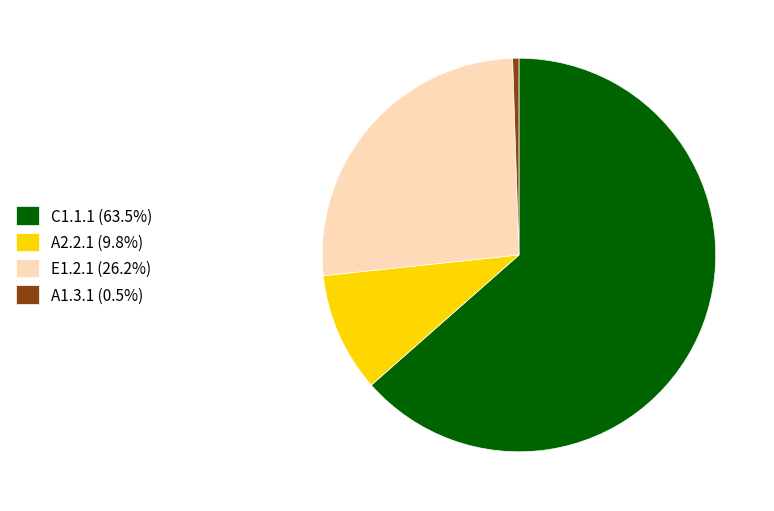

Does any single category account for the majority?

Yes